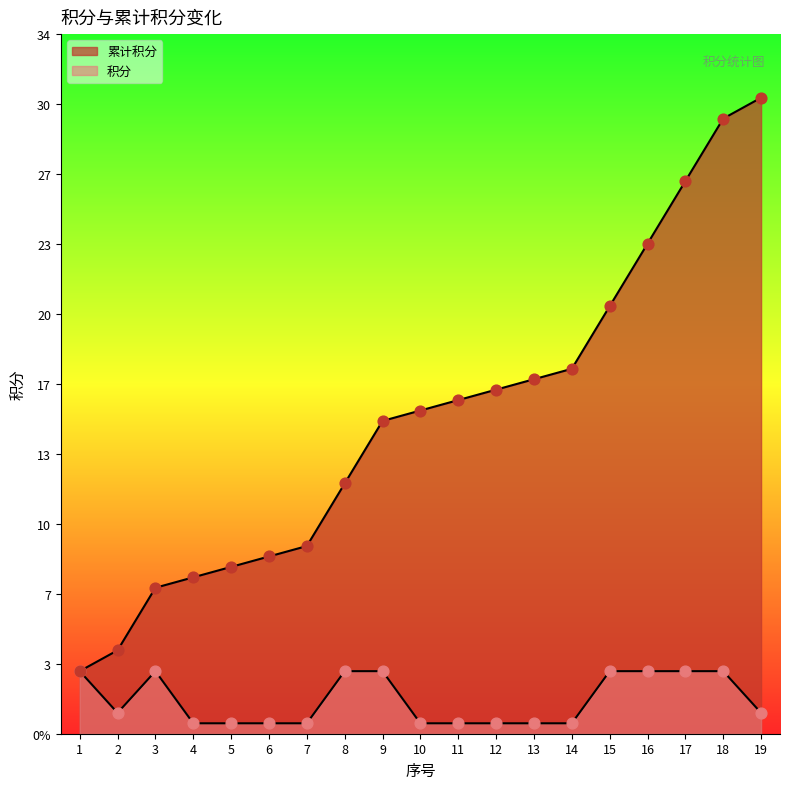

At which category is the sum across all series the highest?

18